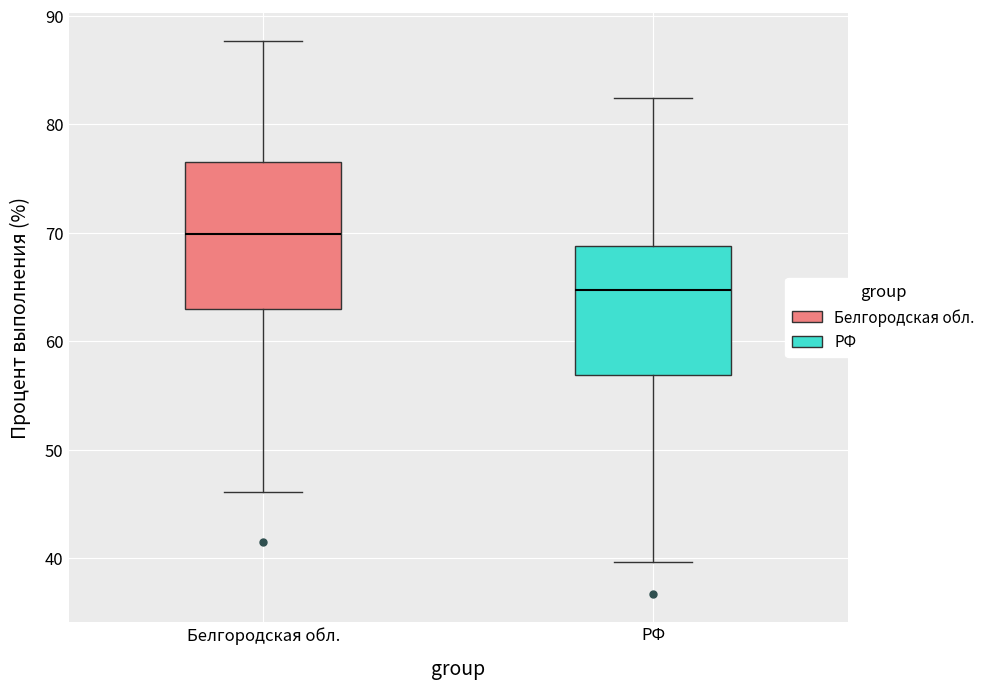

Where does the upper whisker of the box for РФ end on the y-axis? The values are not printed on the chart, so give them approximately, as read against the axis.

82